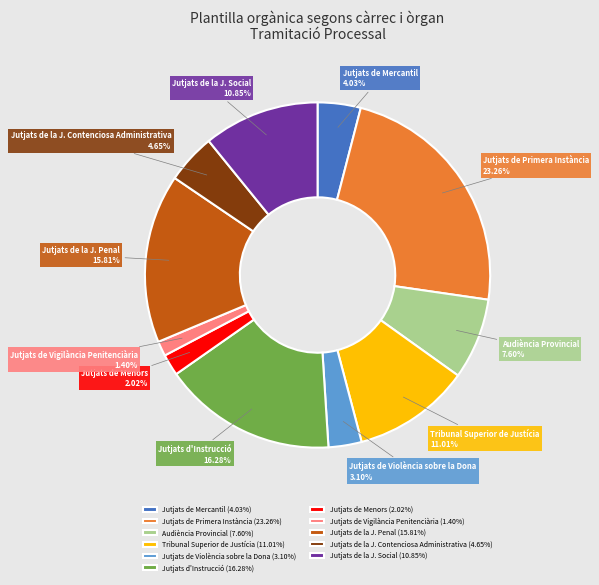

What percentage do Jutjats de Primera Instància and Jutjats de la J. Penal together represent?

39.1%